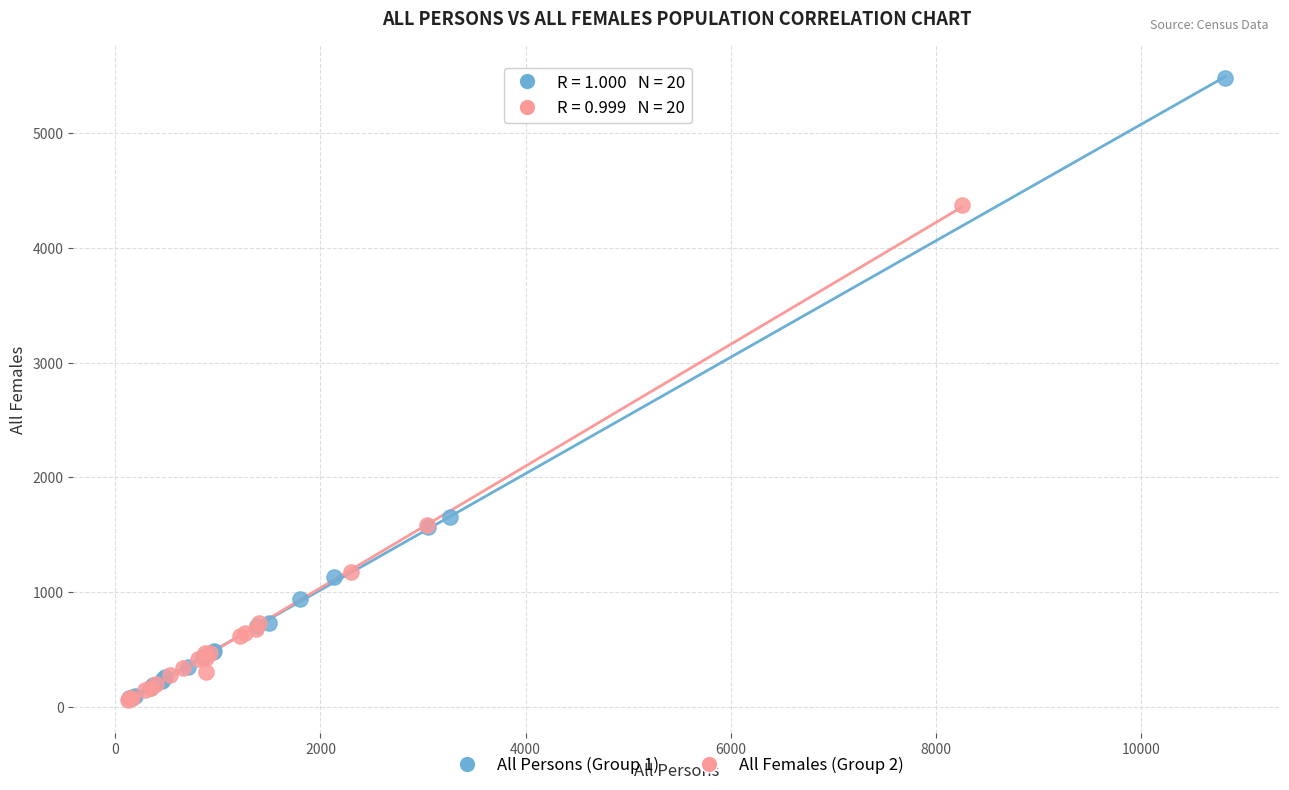

Which series has the widest spread of Y values?

All Persons (Group 1)